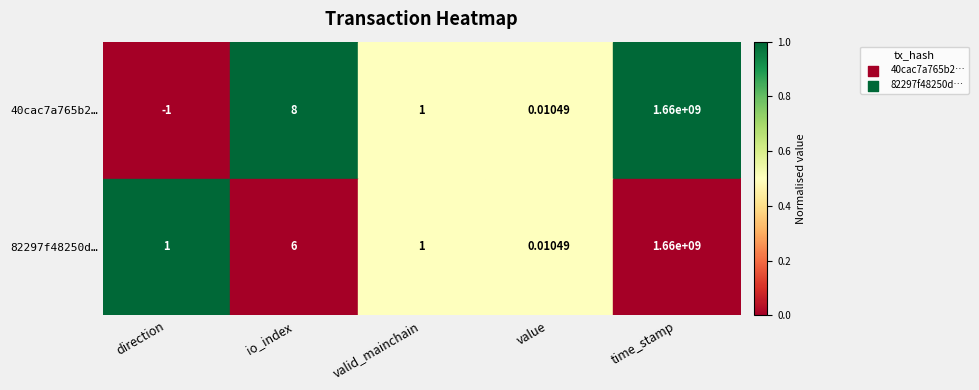

What is the difference between the highest and lowest values at io_index?

2.0